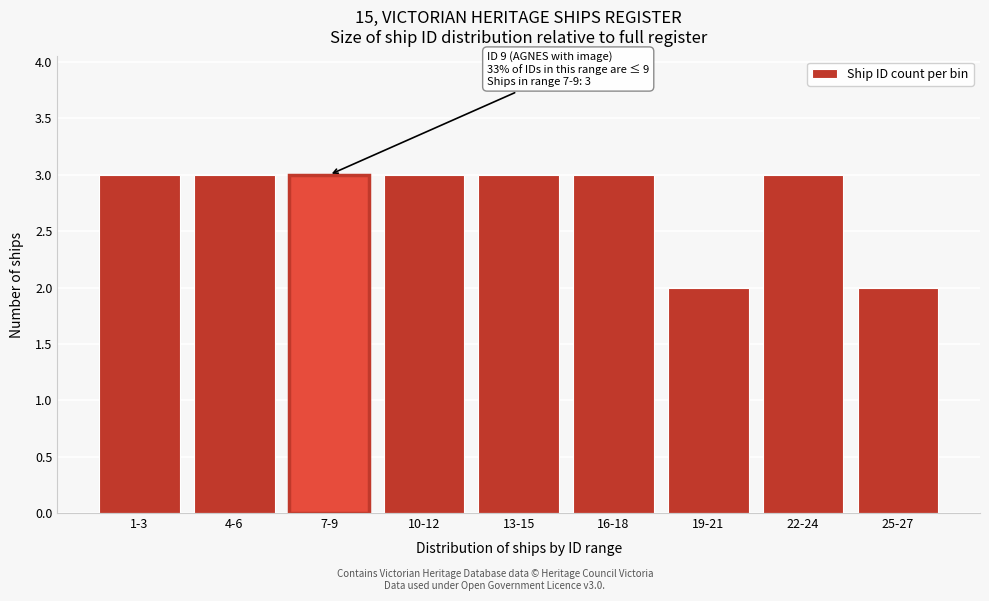

Reading left to right, transcribe all the data shown in this chart.

1-3=3	4-6=3	7-9=3	10-12=3	13-15=3	16-18=3	19-21=2	22-24=3	25-27=2